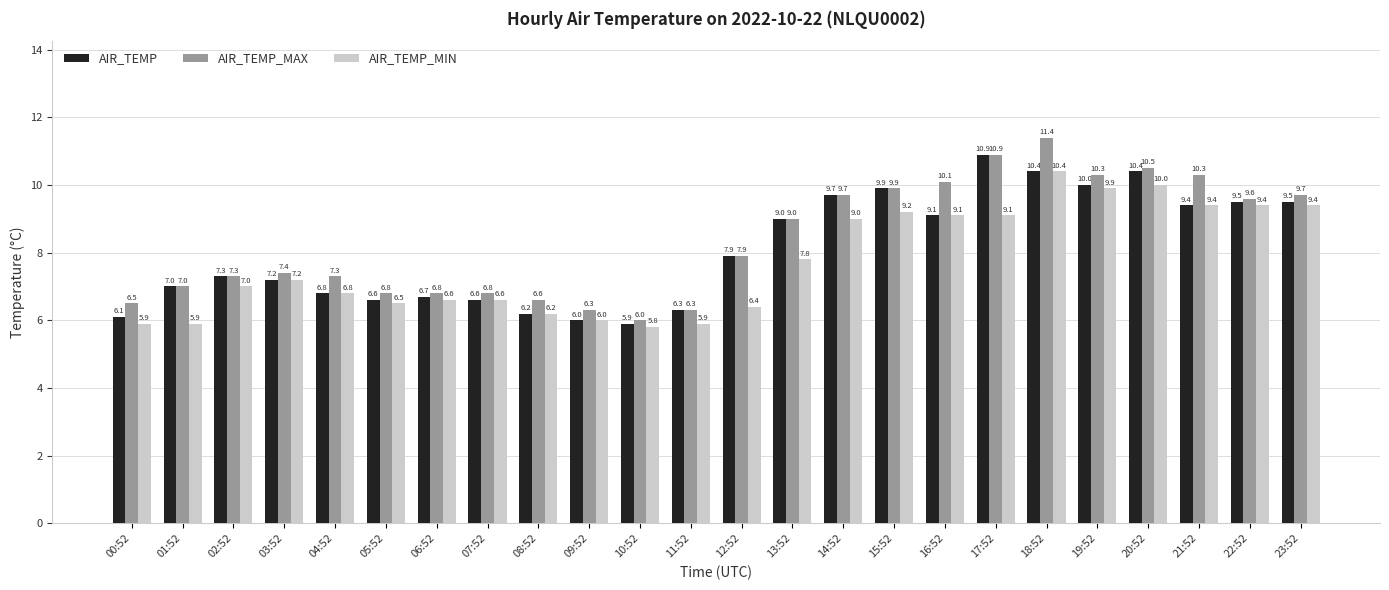

What is the difference between the maximum and minimum values in the AIR_TEMP_MAX series?

5.4